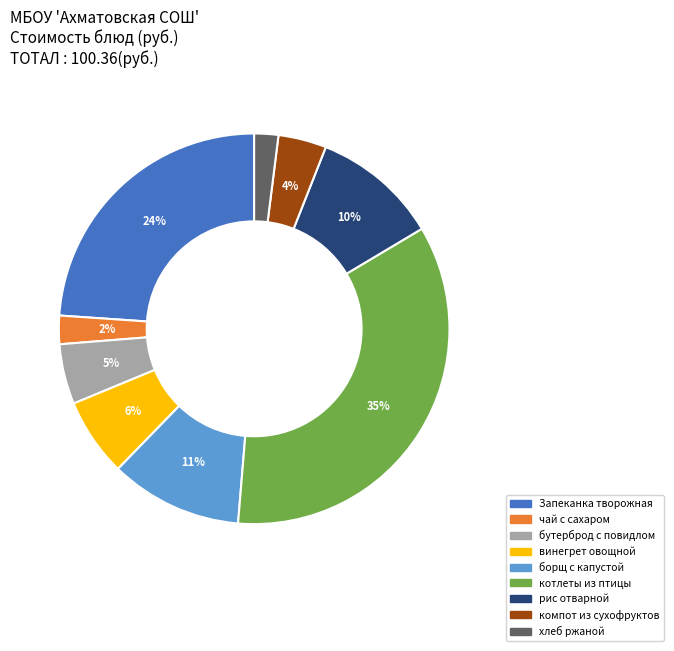

How many slices are in this pie chart?

9